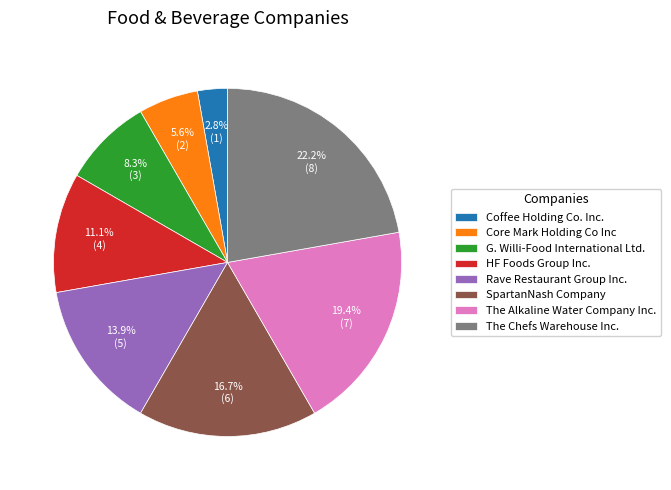

Count the number of slices in the pie.

8